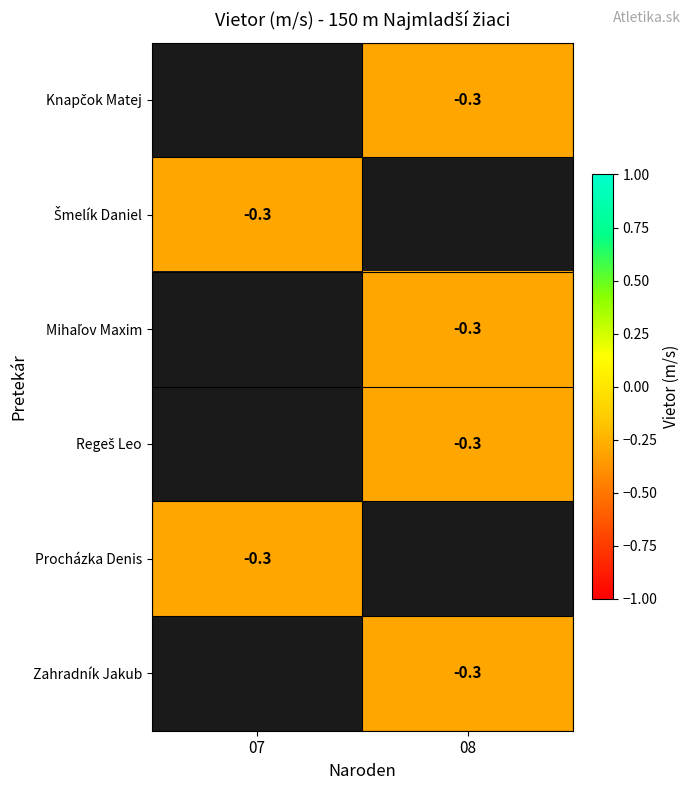

True or false: Zahradník Jakub has a value of -0.3 at 08.

True